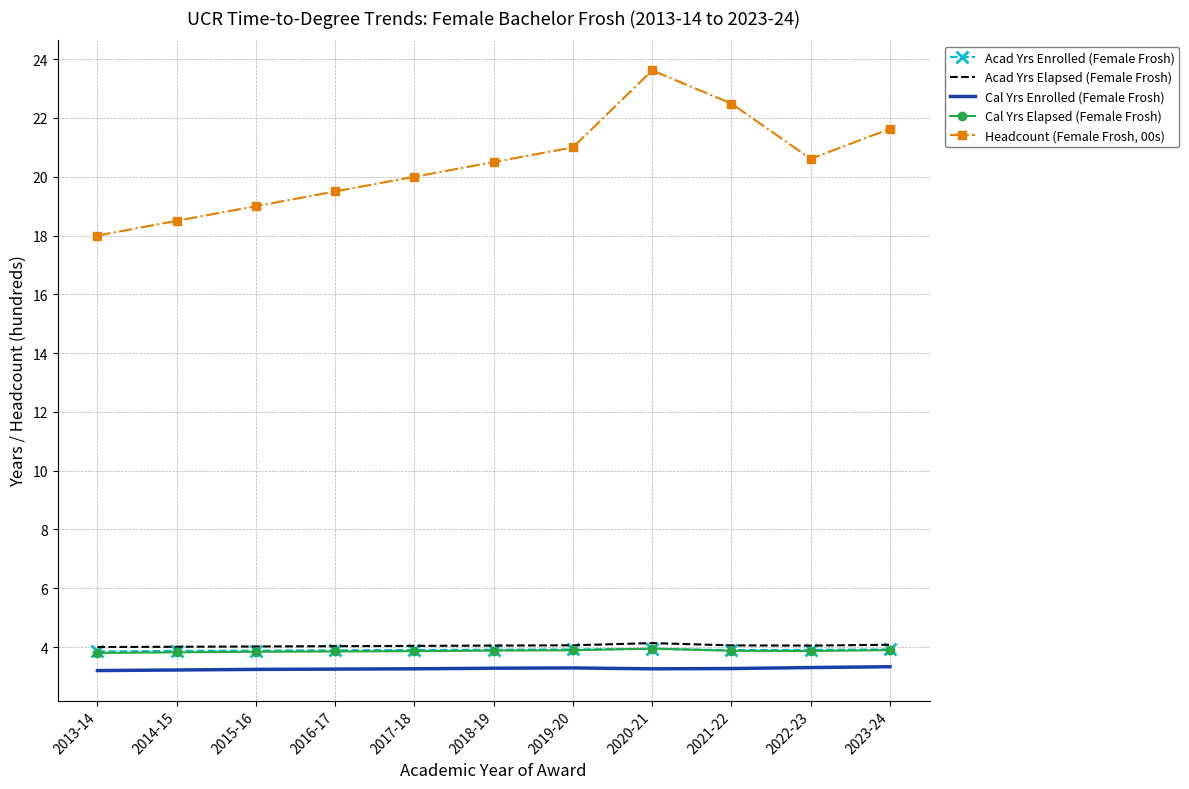

Rank the series by their maximum value, from lowest to highest.

Cal Yrs Enrolled (Female Frosh), Acad Yrs Enrolled (Female Frosh), Cal Yrs Elapsed (Female Frosh), Acad Yrs Elapsed (Female Frosh), Headcount (Female Frosh, 00s)